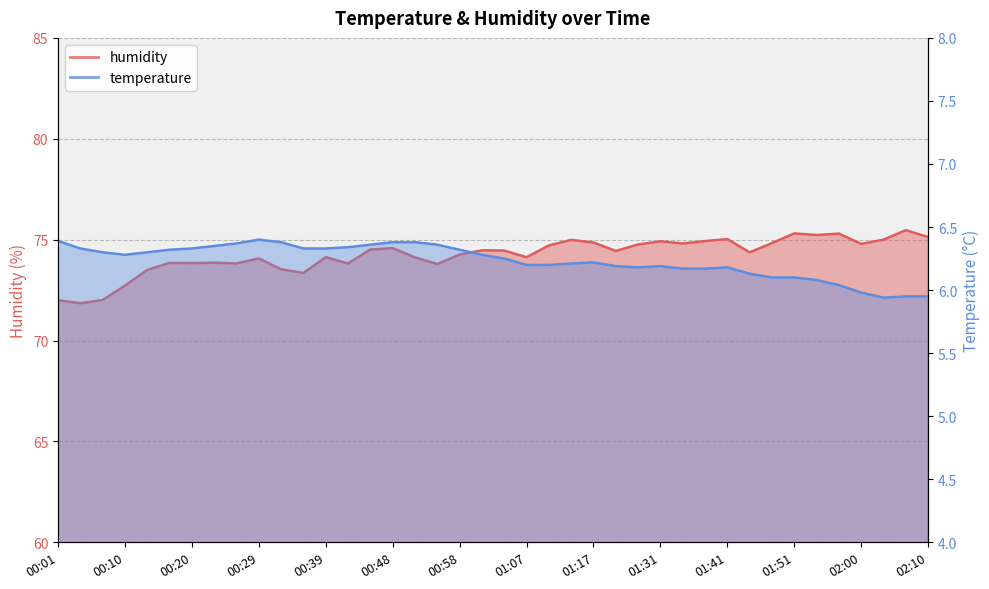

Read the humidity value at 01:38.

74.9